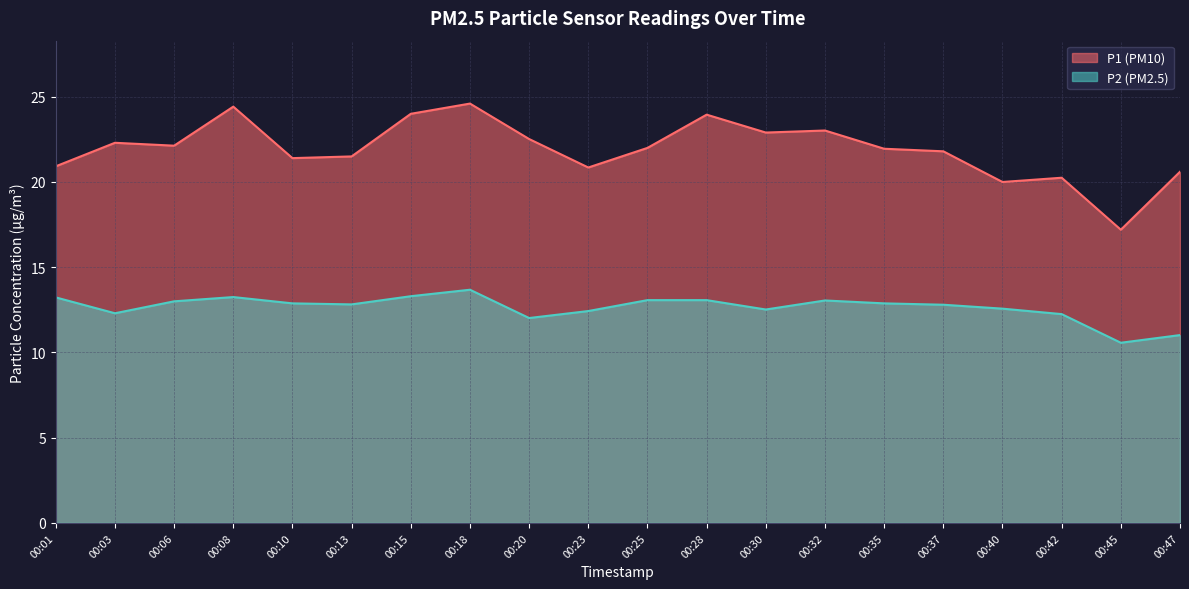

Does the chart display data point markers on the line(s)?

No